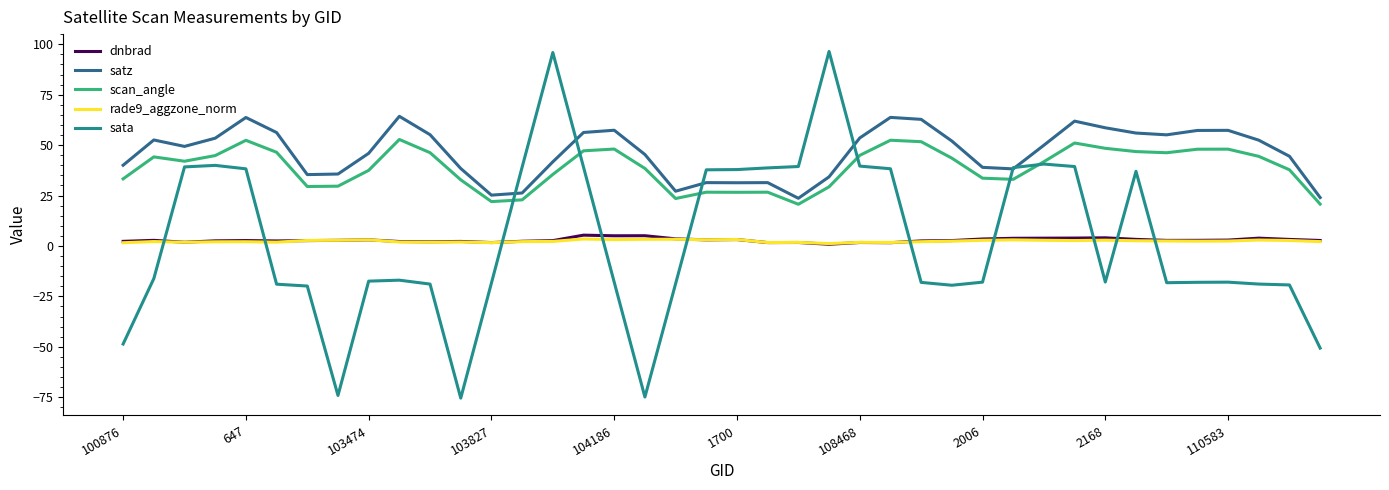

True or false: dnbrad and scan_angle cross at least once.

False